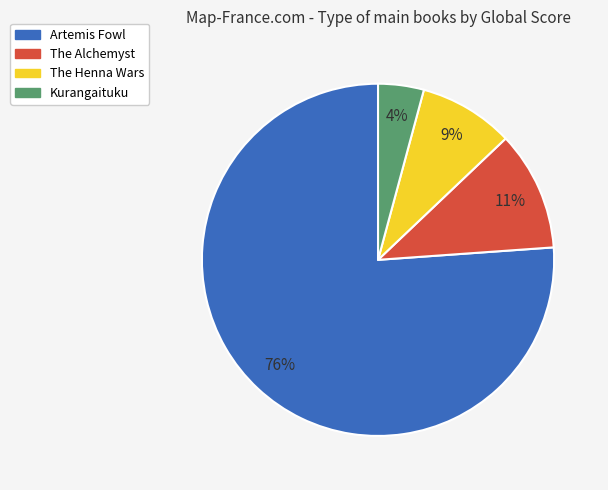

The Artemis Fowl slice represents 86% of the pie. True or false?

False